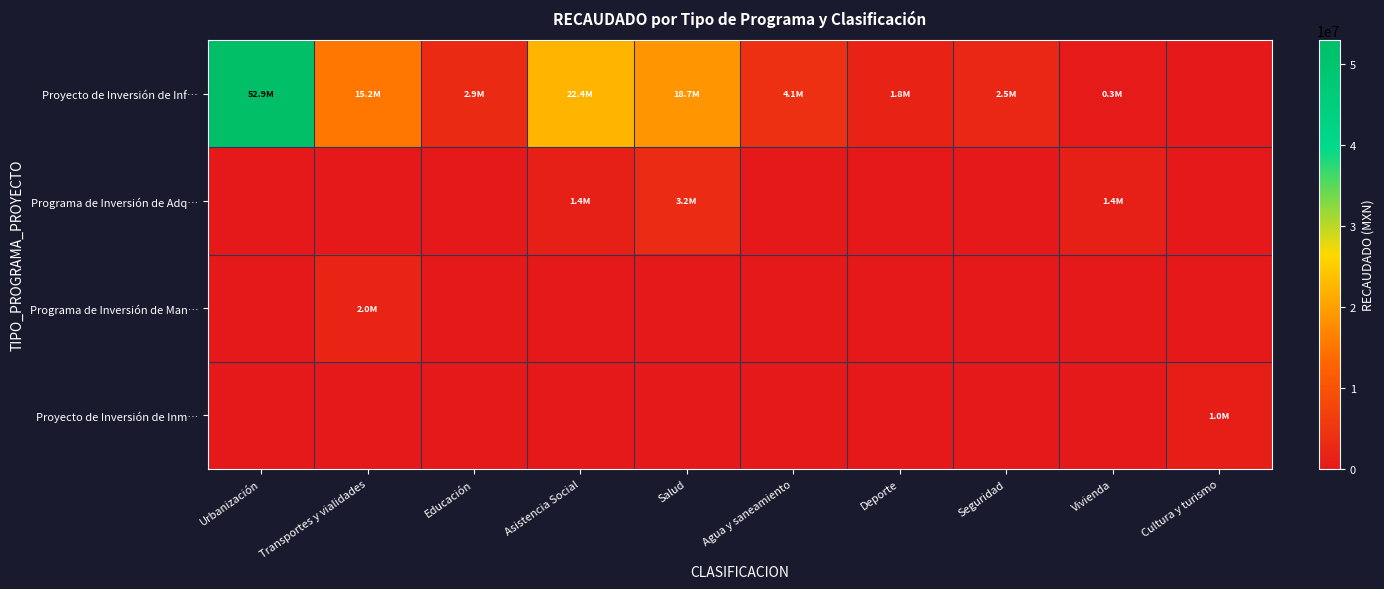

At Urbanización, list the series in order from largest to smallest.

Proyecto de Inversión de Inf…, Programa de Inversión de Adq…, Programa de Inversión de Man…, Proyecto de Inversión de Inm…